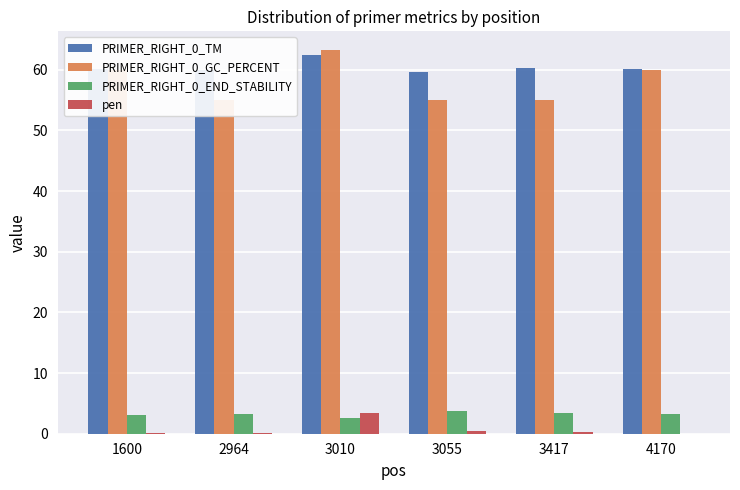

The PRIMER_RIGHT_0_GC_PERCENT series shows 16.0 at 1600. True or false?

False